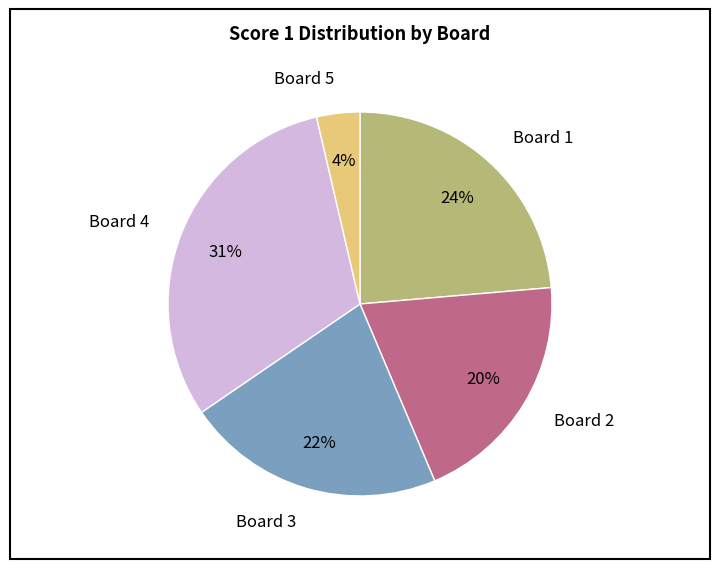

How many segments does this pie chart have?

5